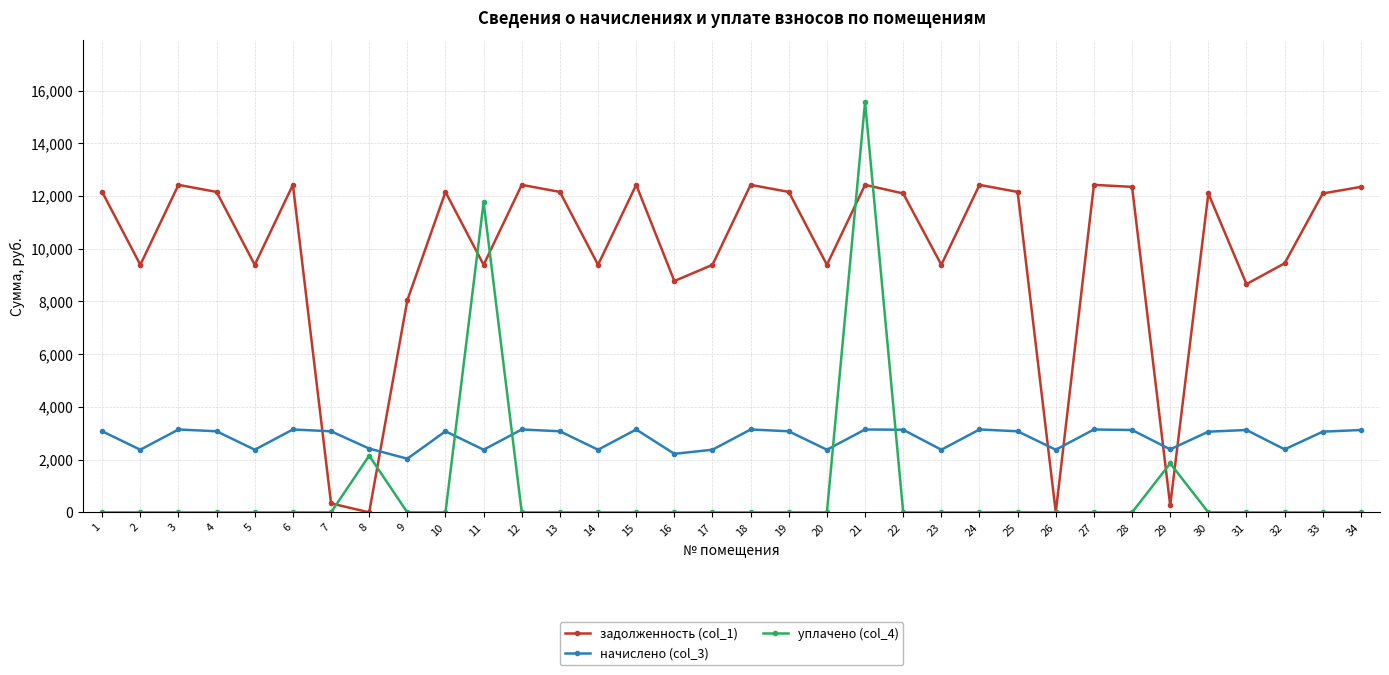

True or false: начислено (col_3) has more than 0 points higher than both neighbors.

True